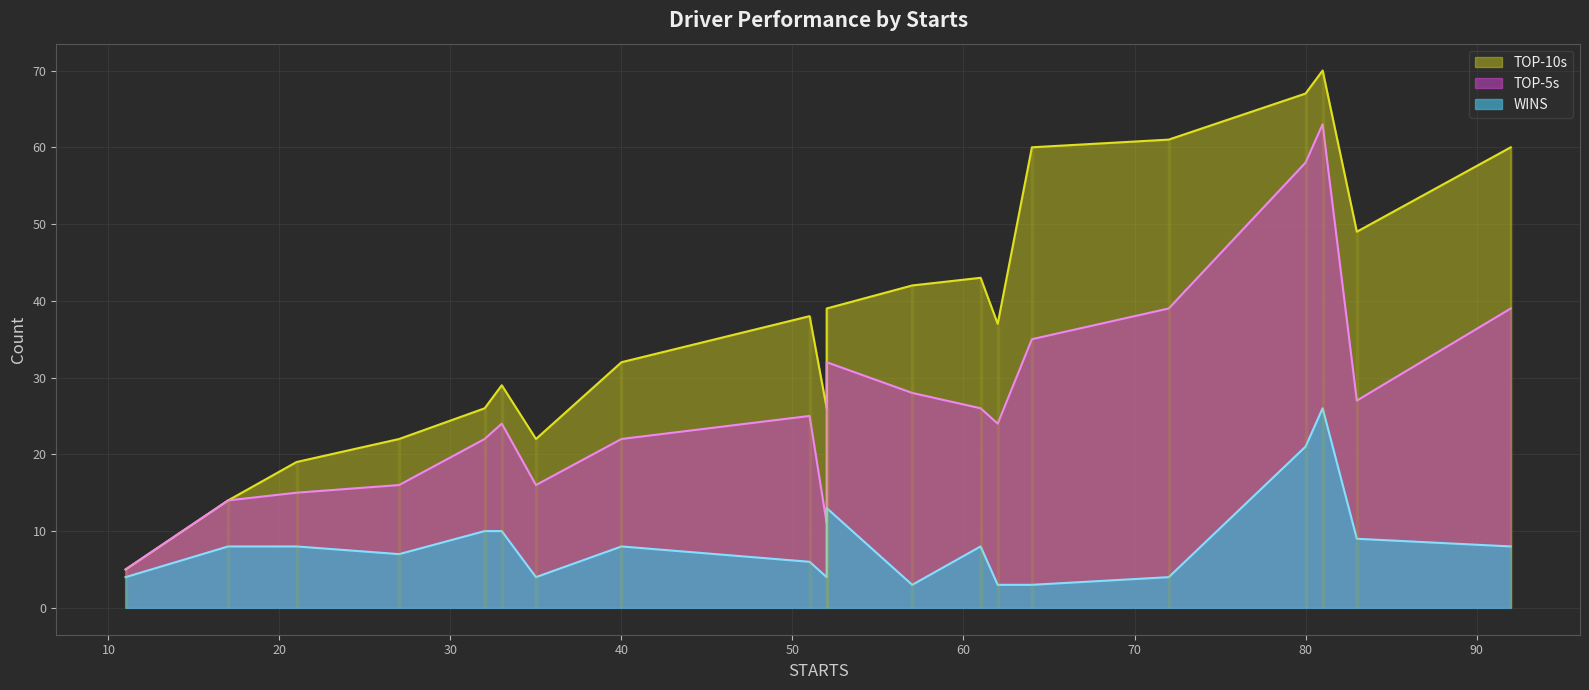

What is the difference between the second highest and minimum values in the TOP-5s series?

53